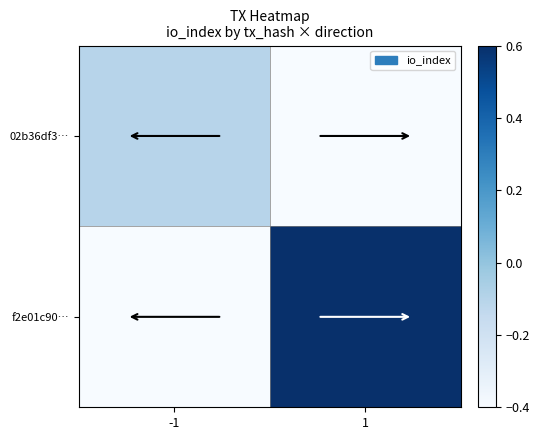

Which series has the largest total across all categories?

f2e01c90…